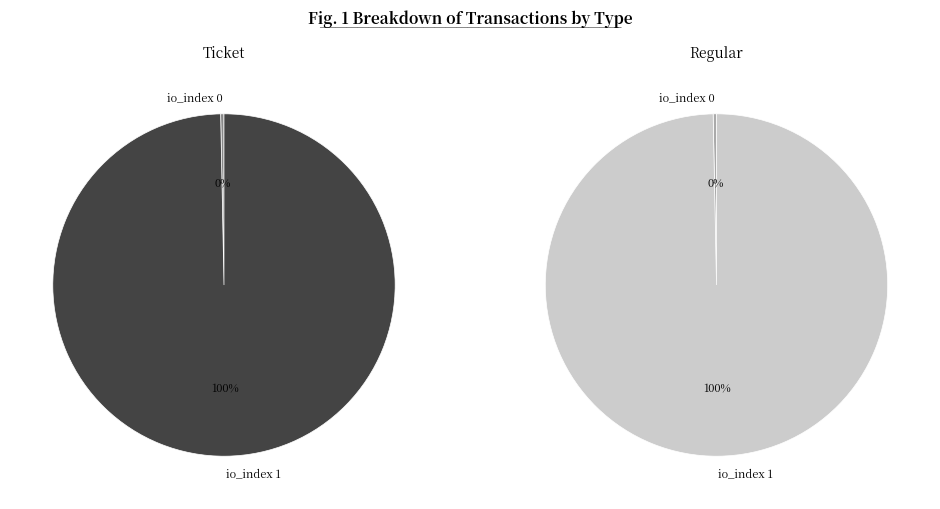

What is the total percentage of io_index 0 and io_index 1?

100.0%